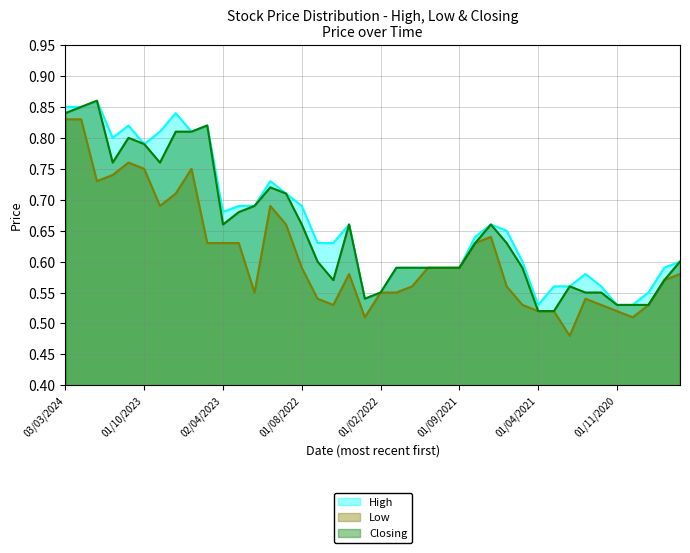

What is the total value across all series at 01/10/2023?

2.3